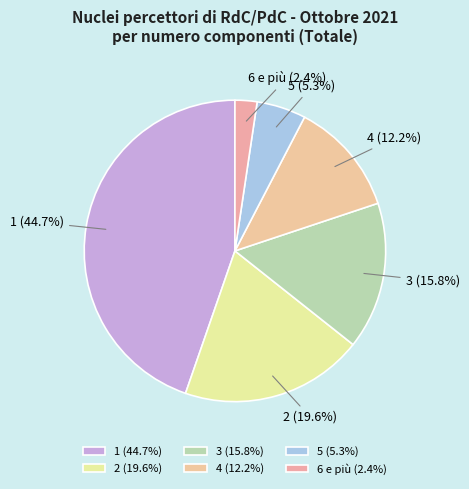

True or false: 6 e più accounts for 2% of the total.

True